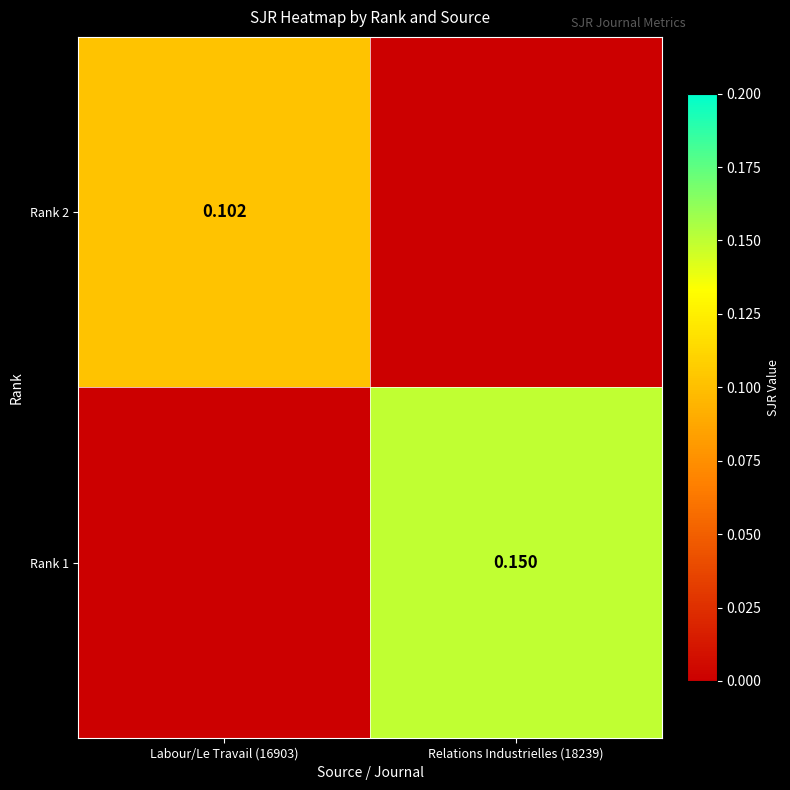

What is the sum of the Rank 1 values at Labour/Le Travail (16903) and Relations Industrielles (18239)?

0.1